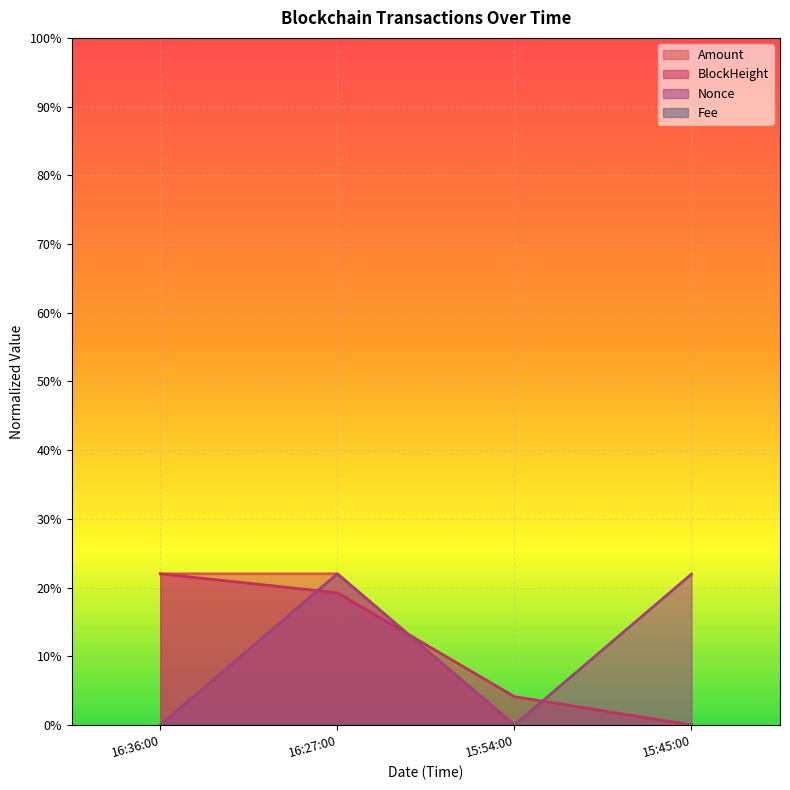

What is the highest value of the Amount series?

0.2